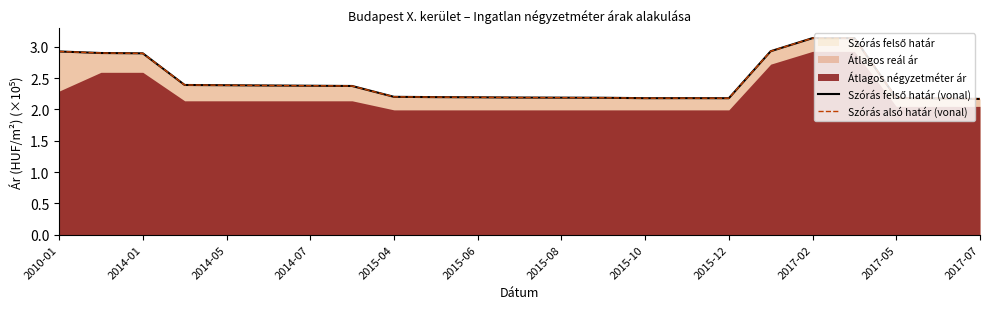

The value of Szórás alsó határ (vonal) at 13 is 2.2. True or false?

True